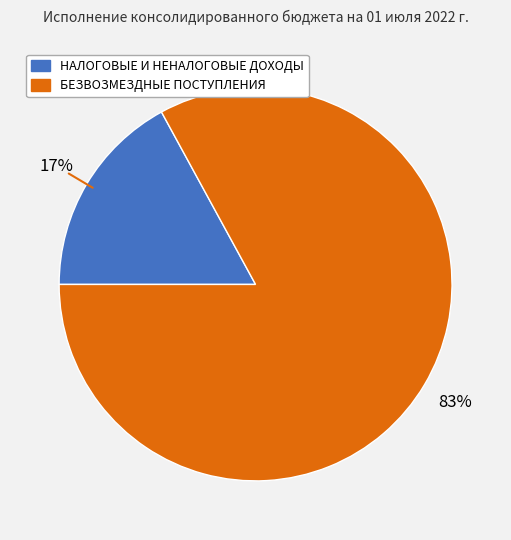

Is it true that БЕЗВОЗМЕЗДНЫЕ ПОСТУПЛЕНИЯ is 75% of the pie?

False